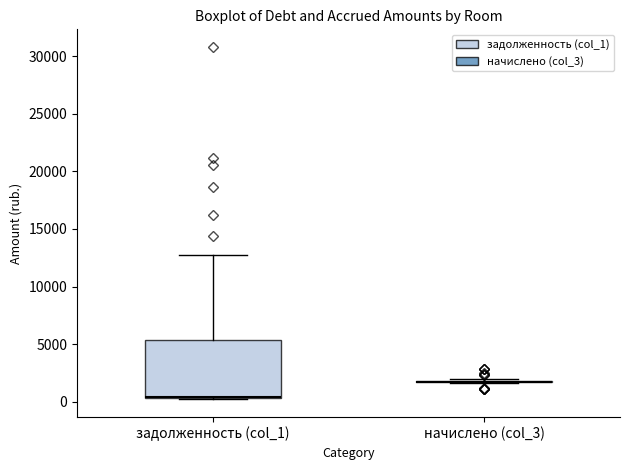

Reading left to right, transcribe this box plot: for each box, give where its median line is, the range the box spans, and where its two whiskers end, as read against the y-axis. The values are not printed on the chart, so give them approximately, as read against the axis.

задолженность (col_1): median 500, box 500 to 5500, whiskers 0 to 13000
начислено (col_3): box collapsed to a line at 1500, whiskers 1500 to 2000